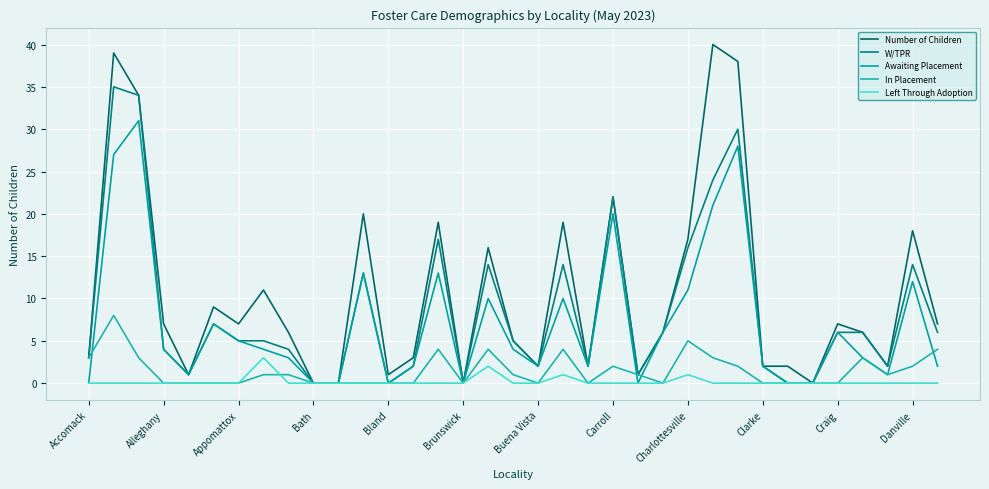

What are all the series names shown in the legend?

Number of Children, W/TPR, Awaiting Placement, In Placement, Left Through Adoption